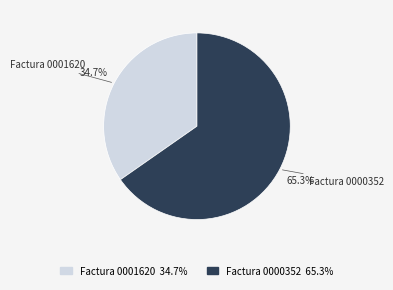

Rank the categories by value from lowest to highest.

Factura 0001620, Factura 0000352